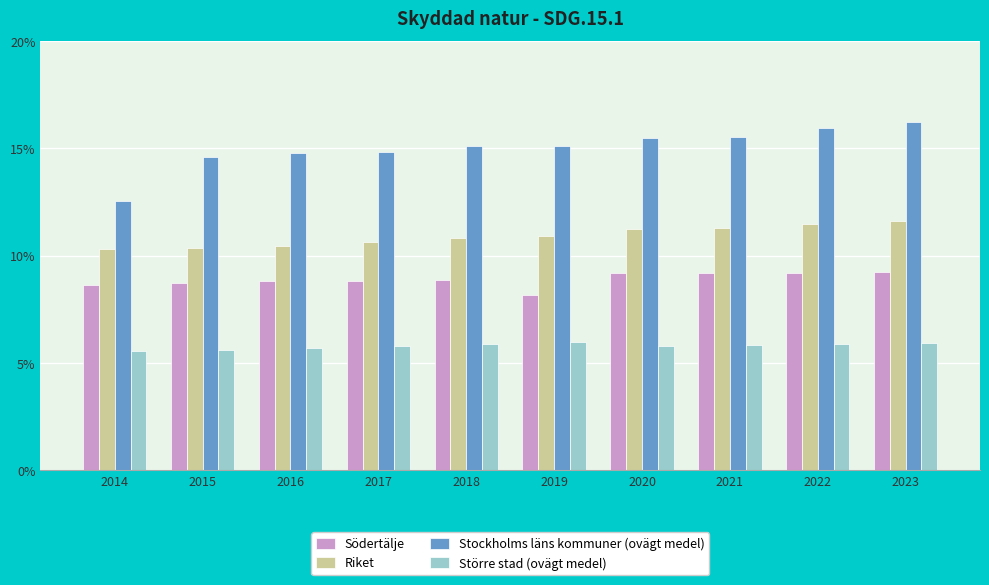

Read the Södertälje value at 2021.

9.2